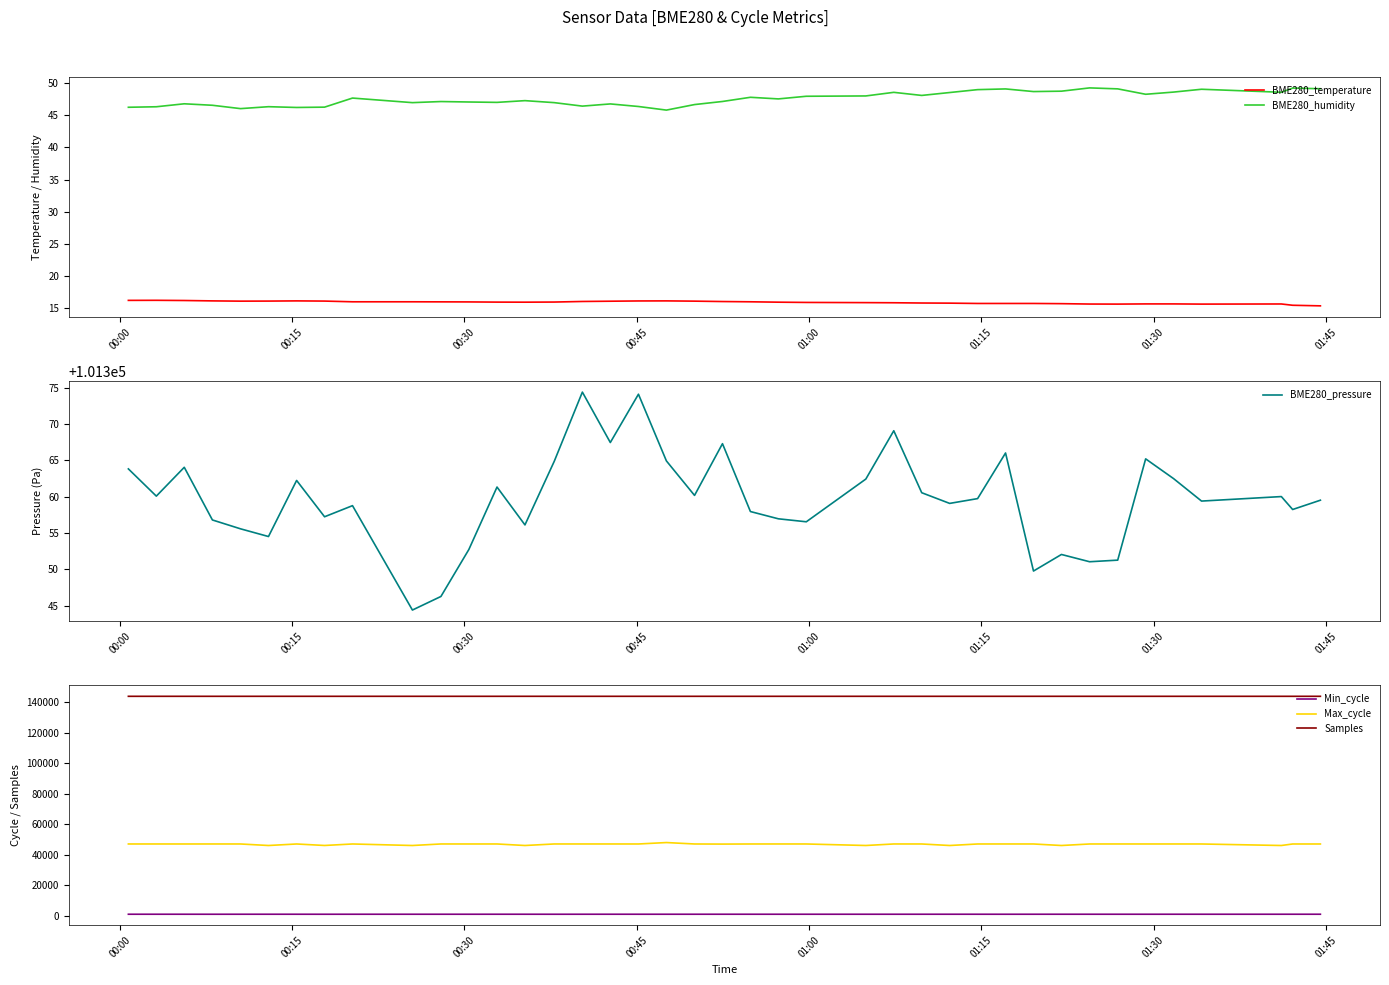

Which series has the largest total across all categories?

Samples